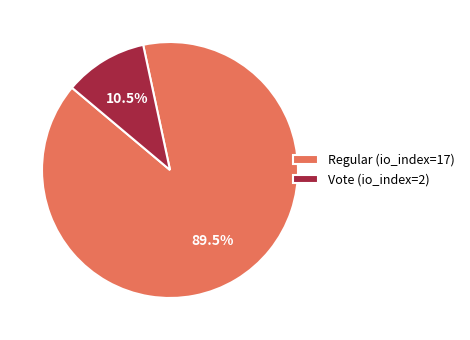

Is there a majority slice in this chart?

Yes